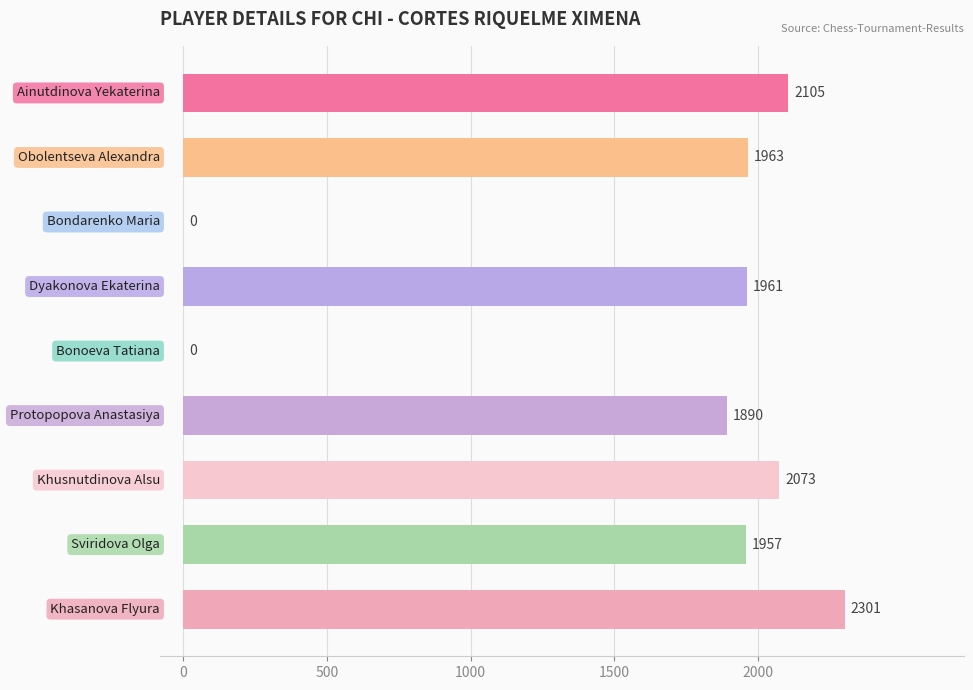

What is the sum of all values?

14250